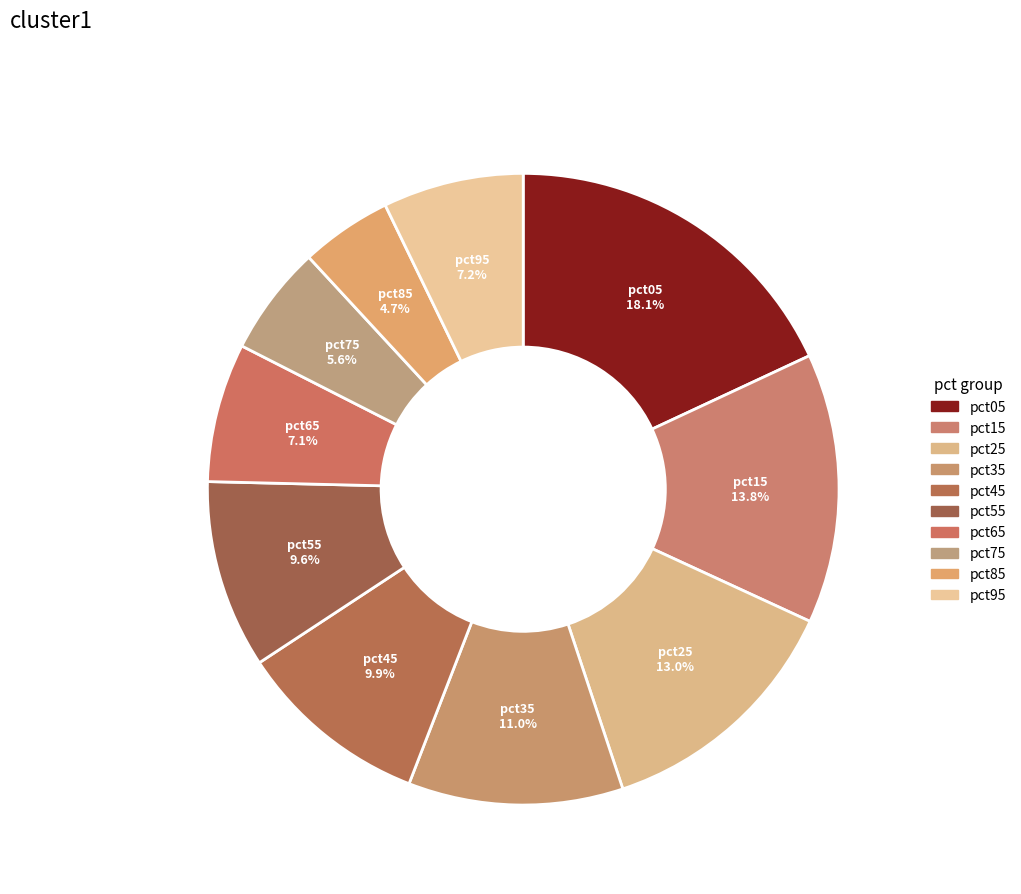

How many slices are in this pie chart?

10